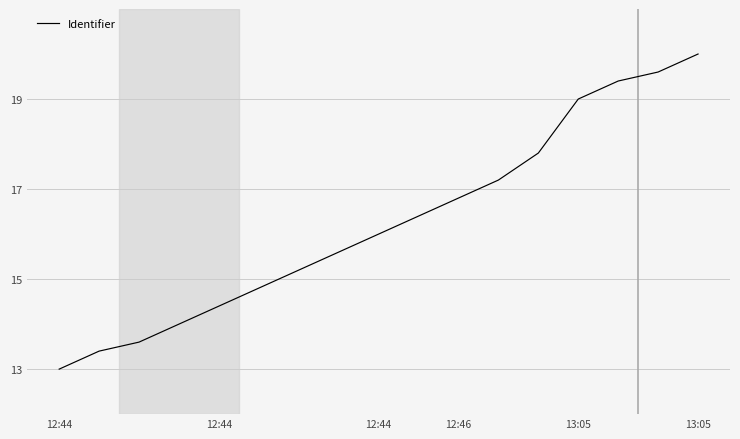

What is the smallest value displayed?

13.0